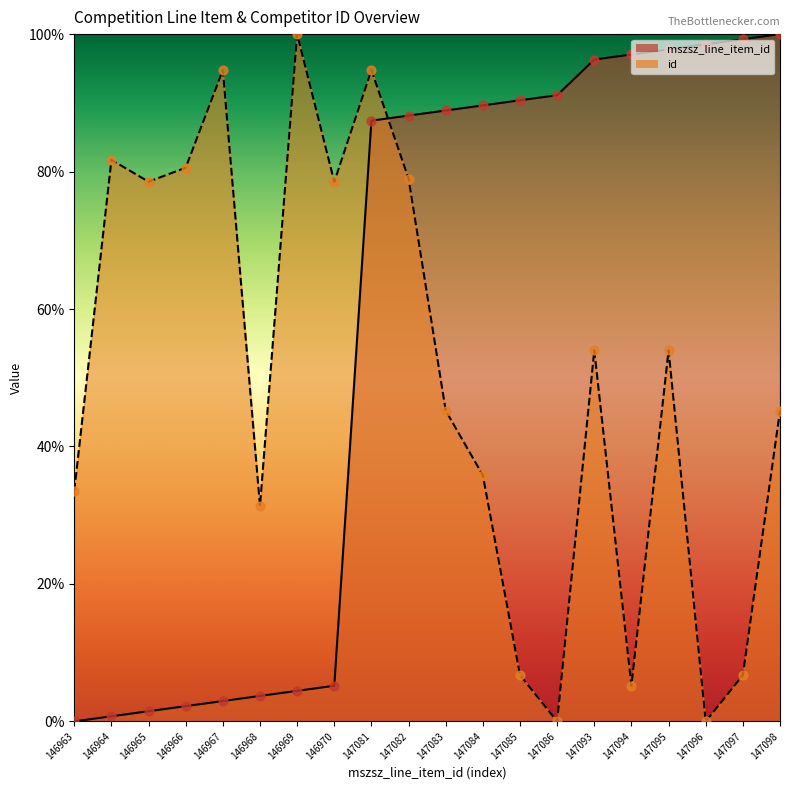

At which category is the sum across all series the highest?

147081